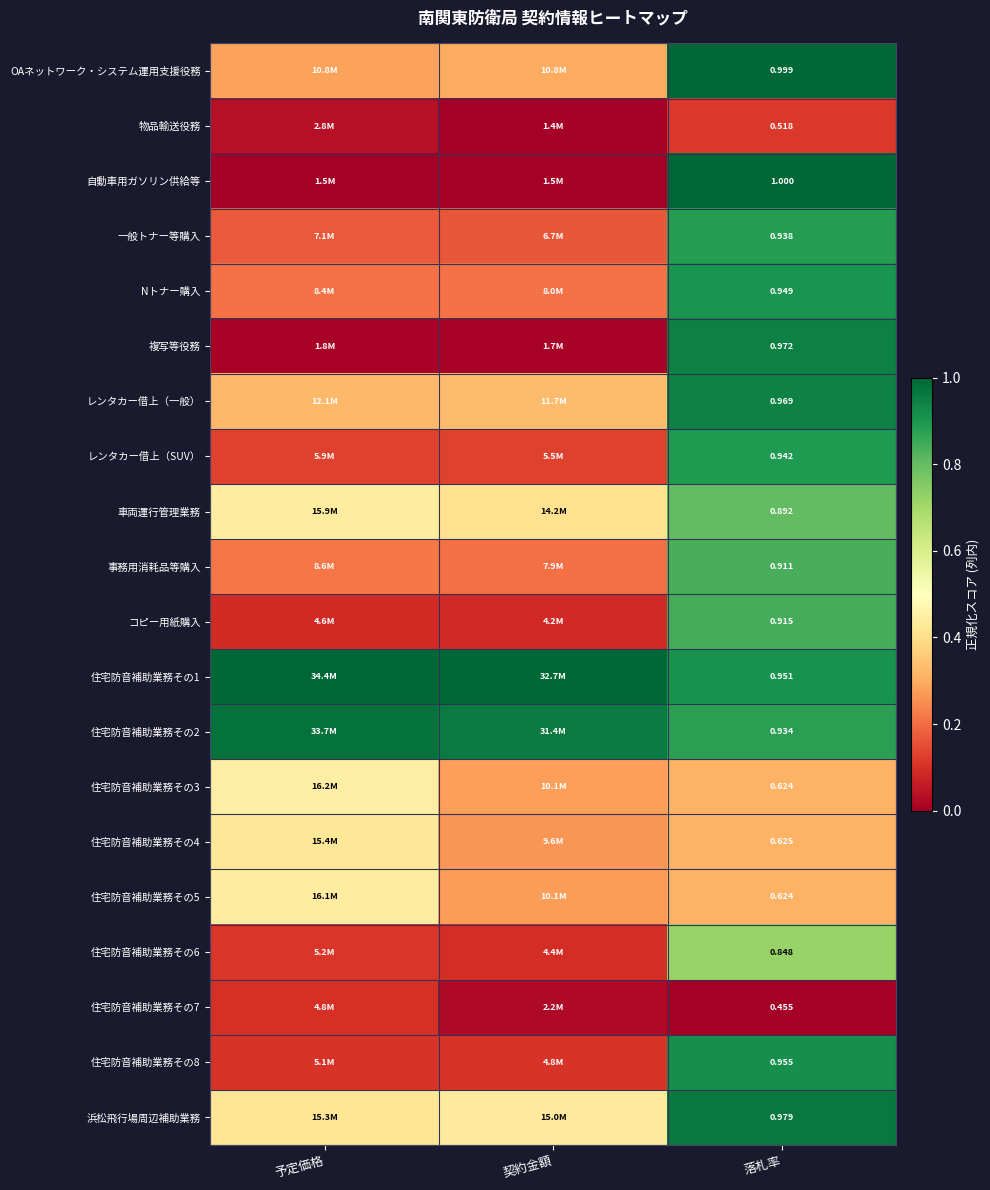

Which series has the largest total across all categories?

住宅防音補助業務その1